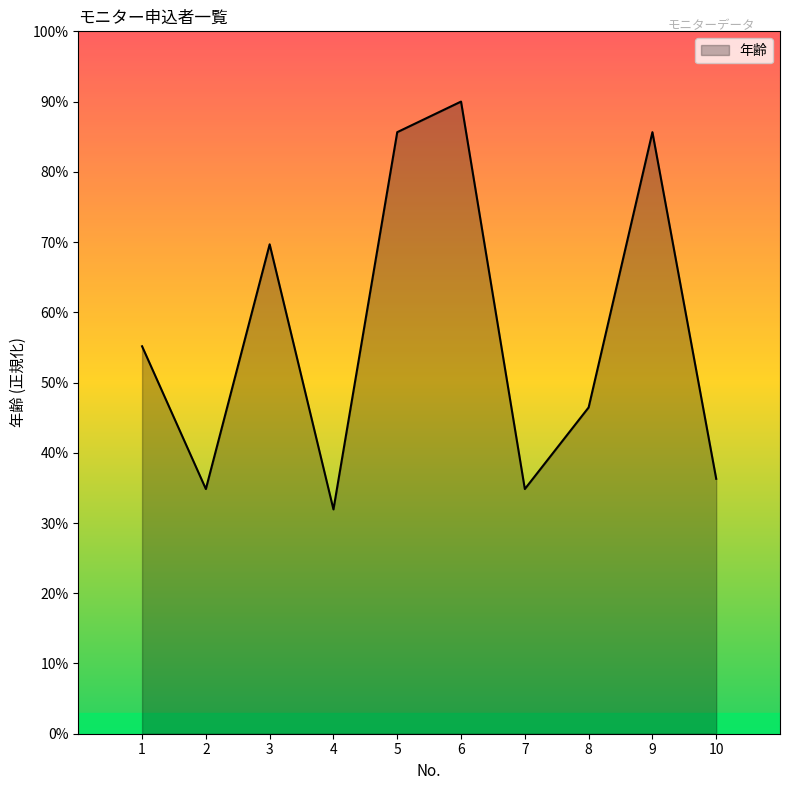

Where is the first local maximum?

3